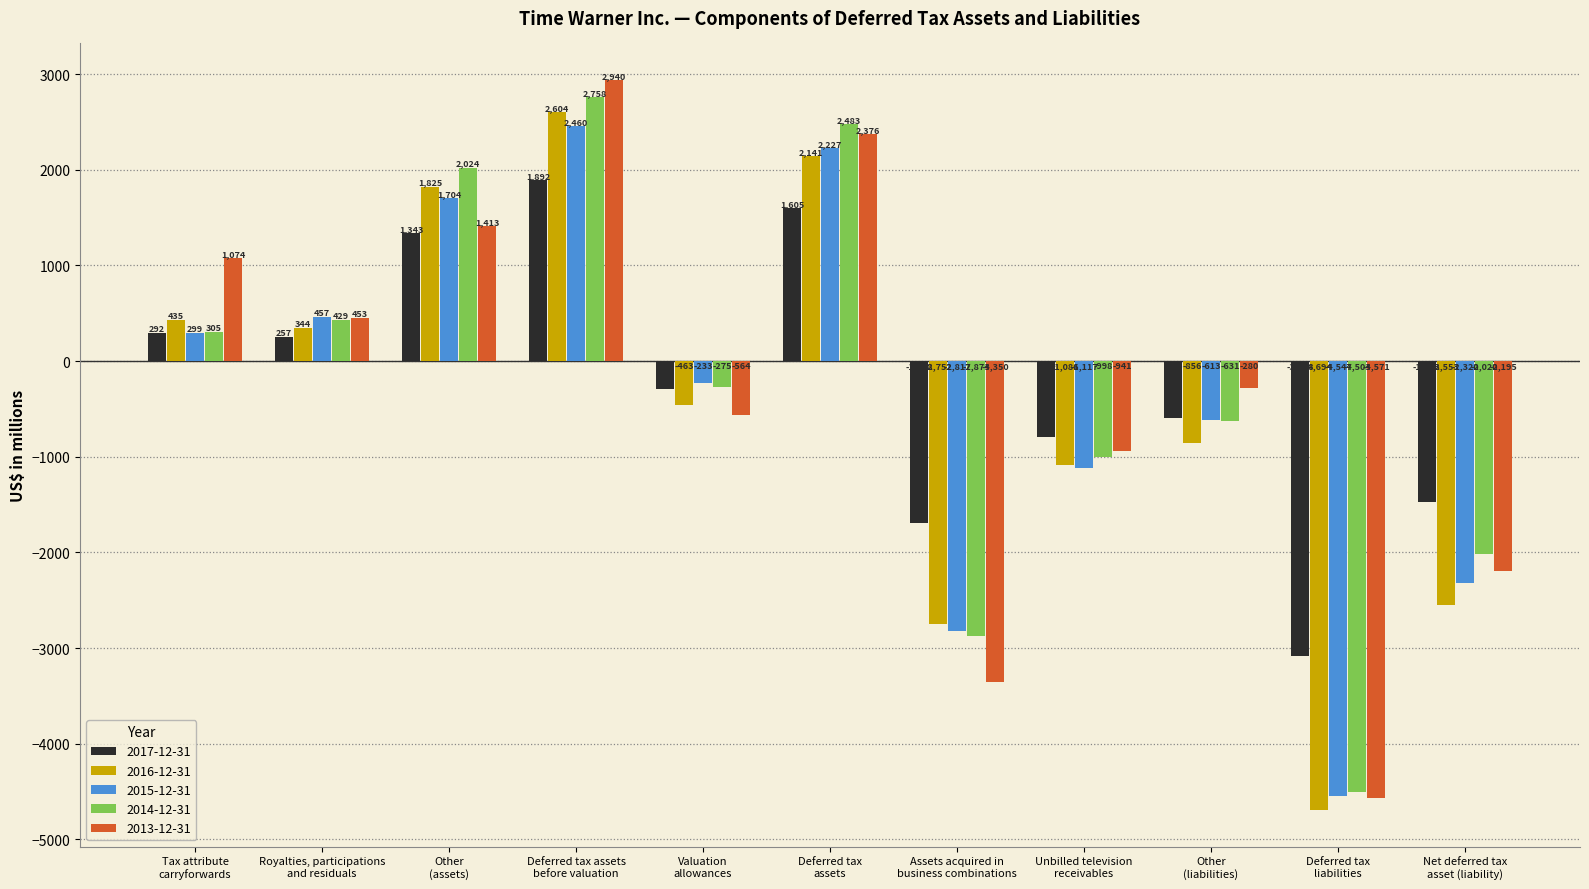

Reading left to right, transcribe all the data shown in this chart.

2017-12-31: 292	257	1343	1892	-287	1605	-1688	-794	-596	-3078	-1473
2016-12-31: 435	344	1825	2604	-463	2141	-2752	-1086	-856	-4694	-2553
2015-12-31: 299	457	1704	2460	-233	2227	-2817	-1117	-613	-4547	-2320
2014-12-31: 305	429	2024	2758	-275	2483	-2874	-998	-631	-4503	-2020
2013-12-31: 1074	453	1413	2940	-564	2376	-3350	-941	-280	-4571	-2195